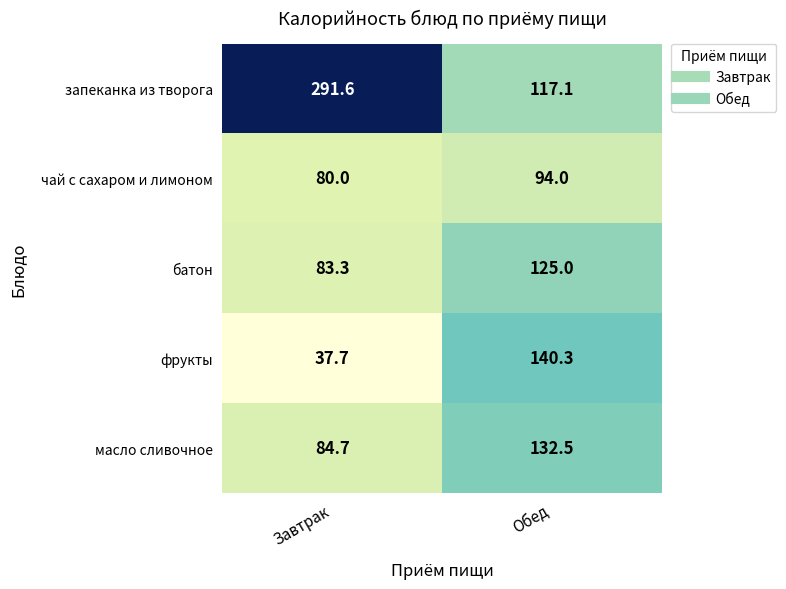

What is the total value across all series at Обед?

608.9